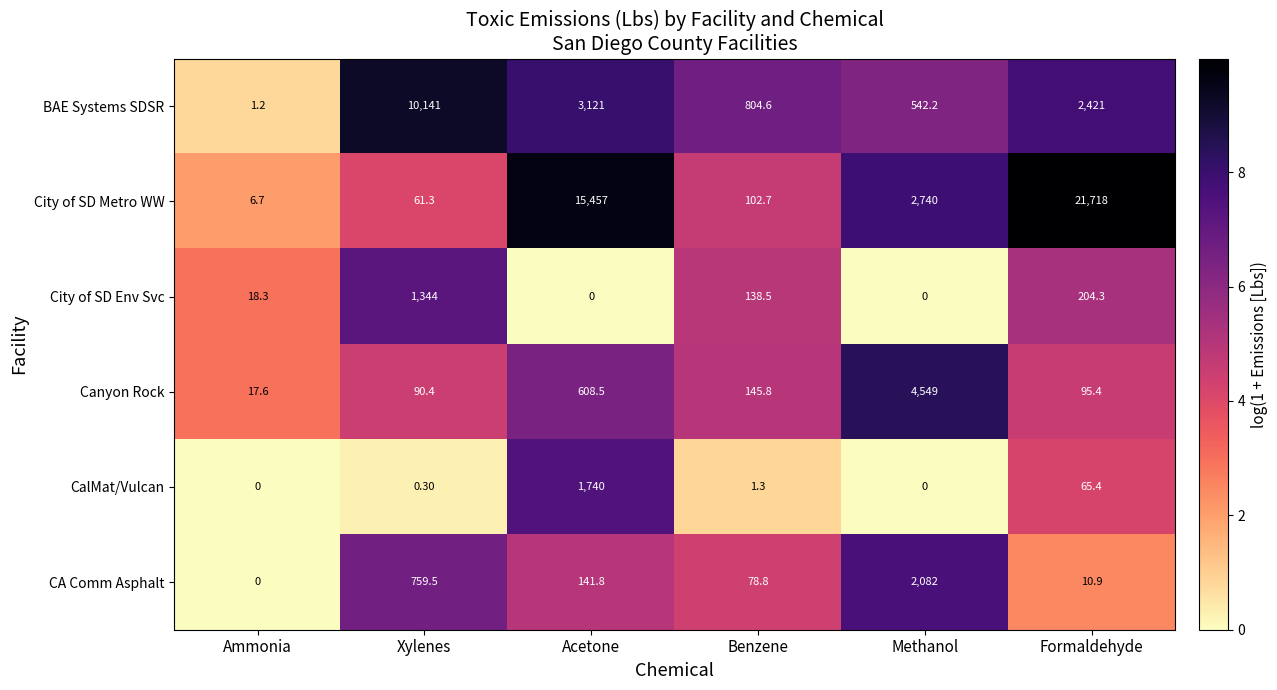

What is the difference between the highest and lowest values at Methanol?

4549.0